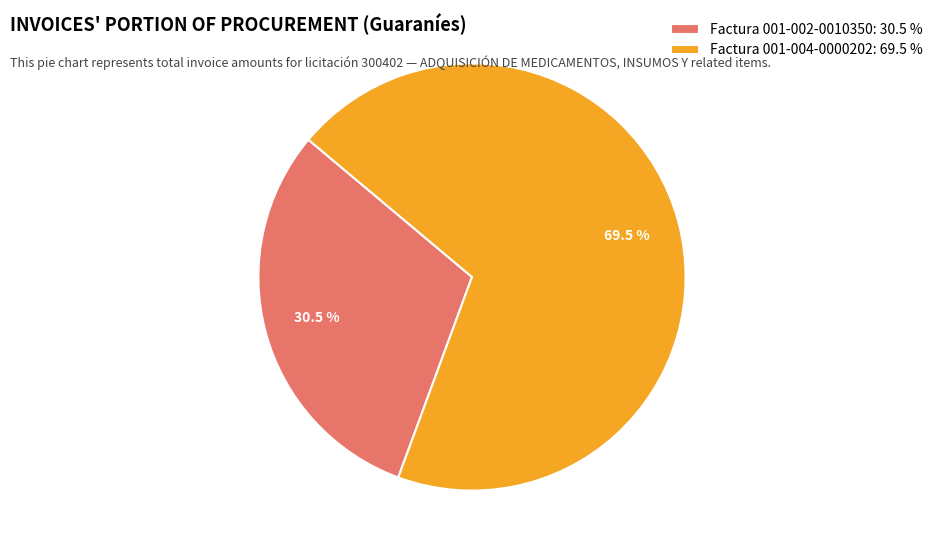

Combined, do Factura 001-004-0000202 and Factura 001-002-0010350 account for over 50%?

Yes